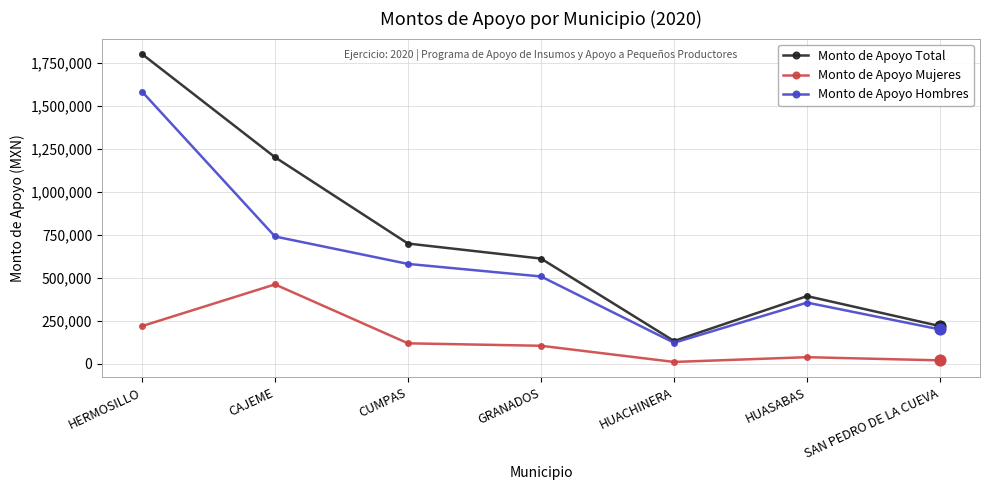

At which category is the sum across all series the highest?

HERMOSILLO